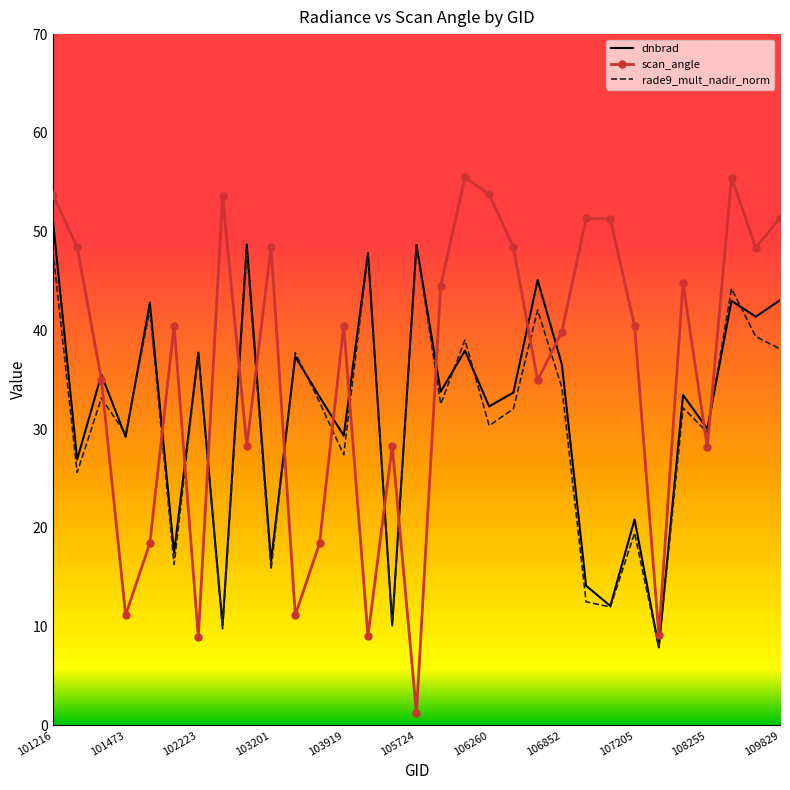

Which series has the largest range (max minus min)?

scan_angle